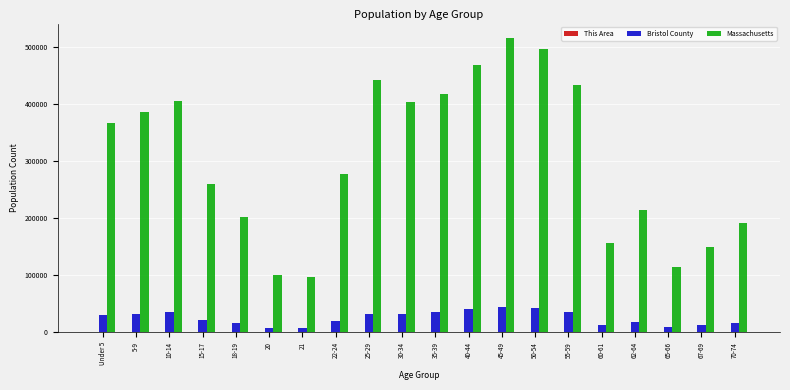

What is the sum of all Bristol County values?

509561